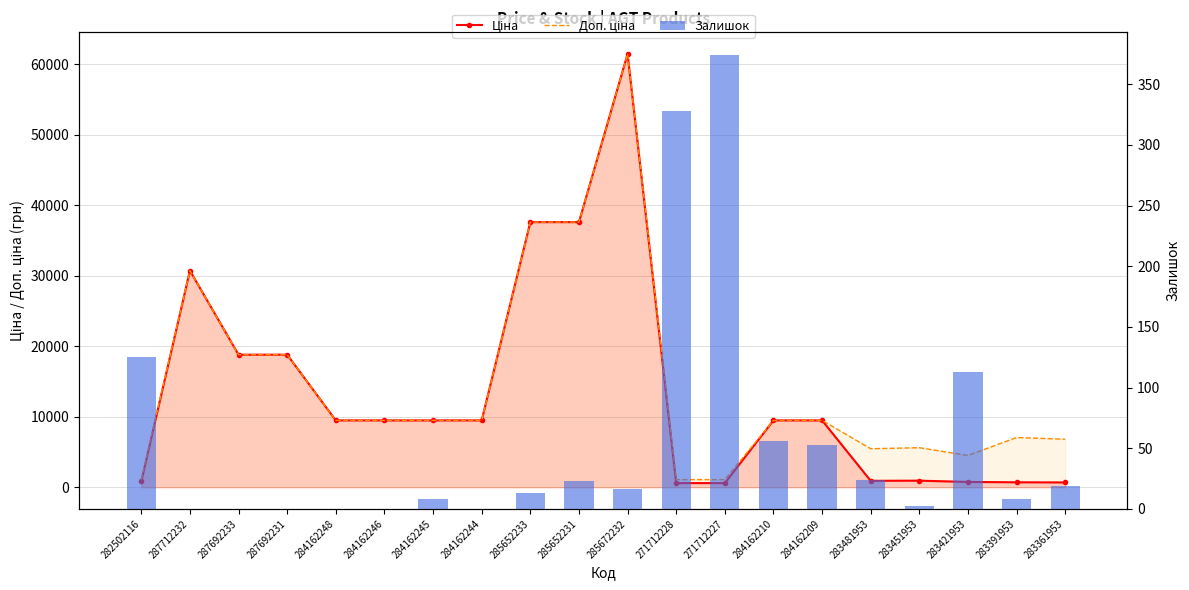

At which label does Залишок first exceed 16?

282502116